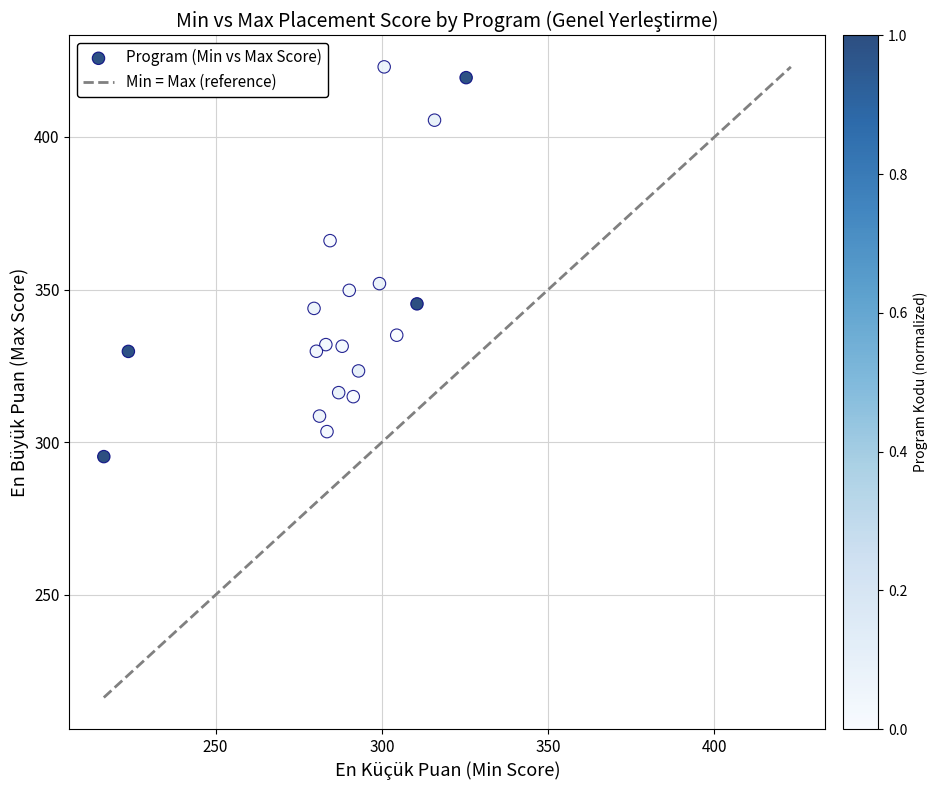

What is the range of Y values (max minus min)?

127.7